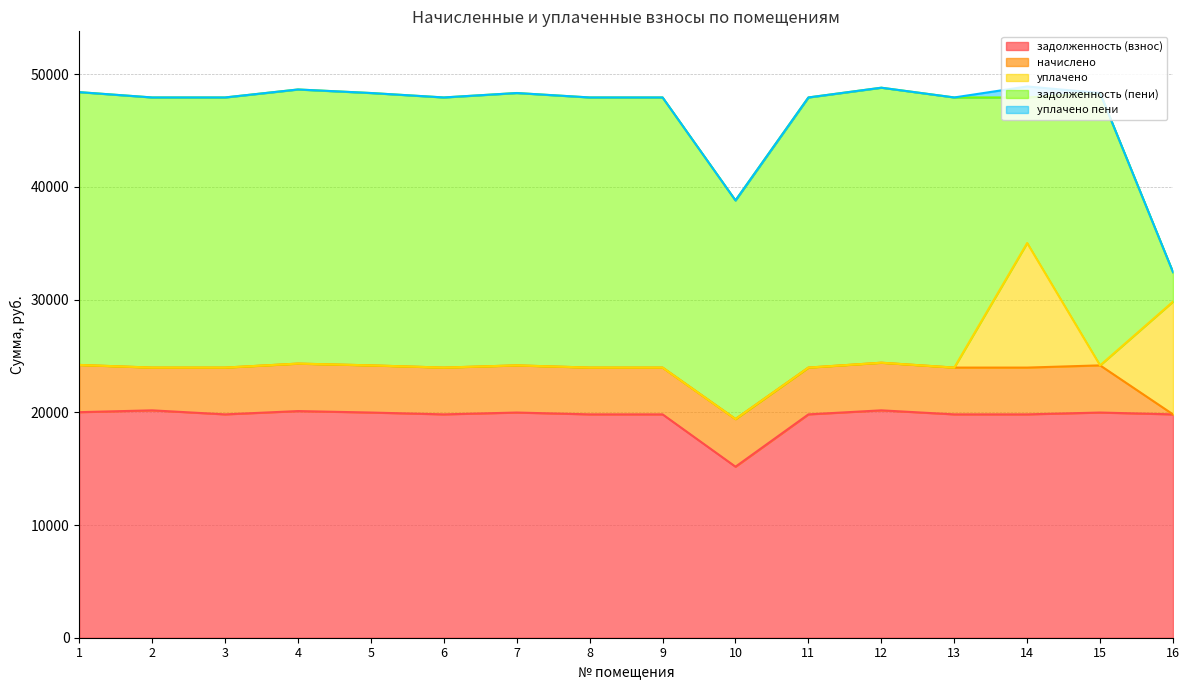

Rank the categories by уплачено value from lowest to highest.

1, 2, 3, 4, 5, 6, 7, 8, 9, 10, 11, 12, 13, 15, 16, 14